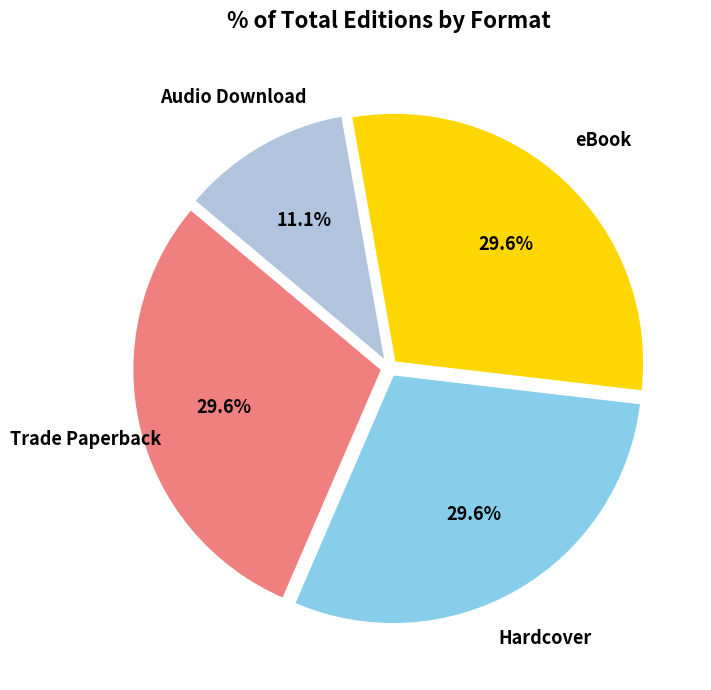

What is the smallest slice in the pie chart?

Audio Download